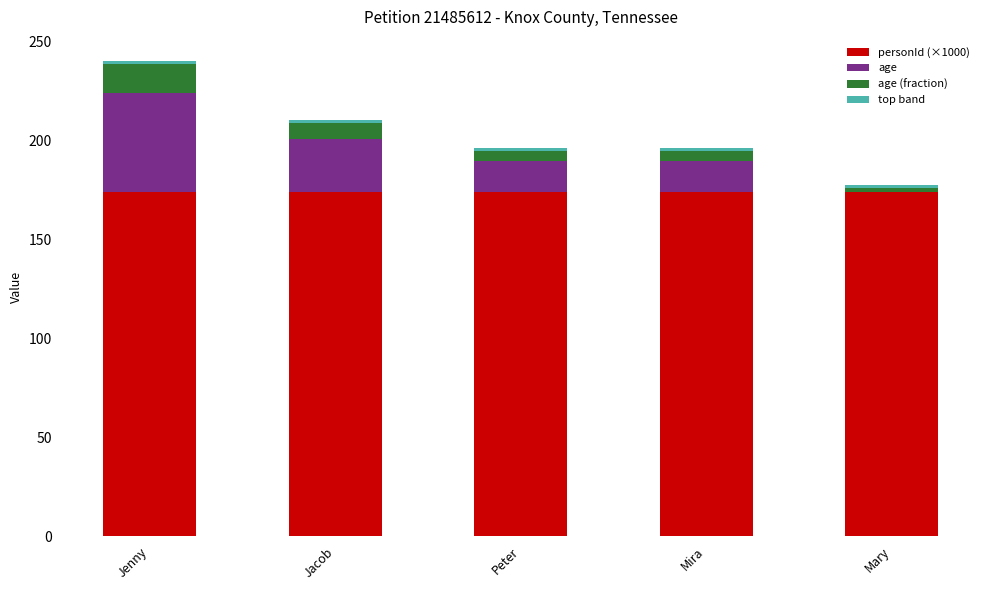

What is the maximum value for personId (×1000)?

173.7